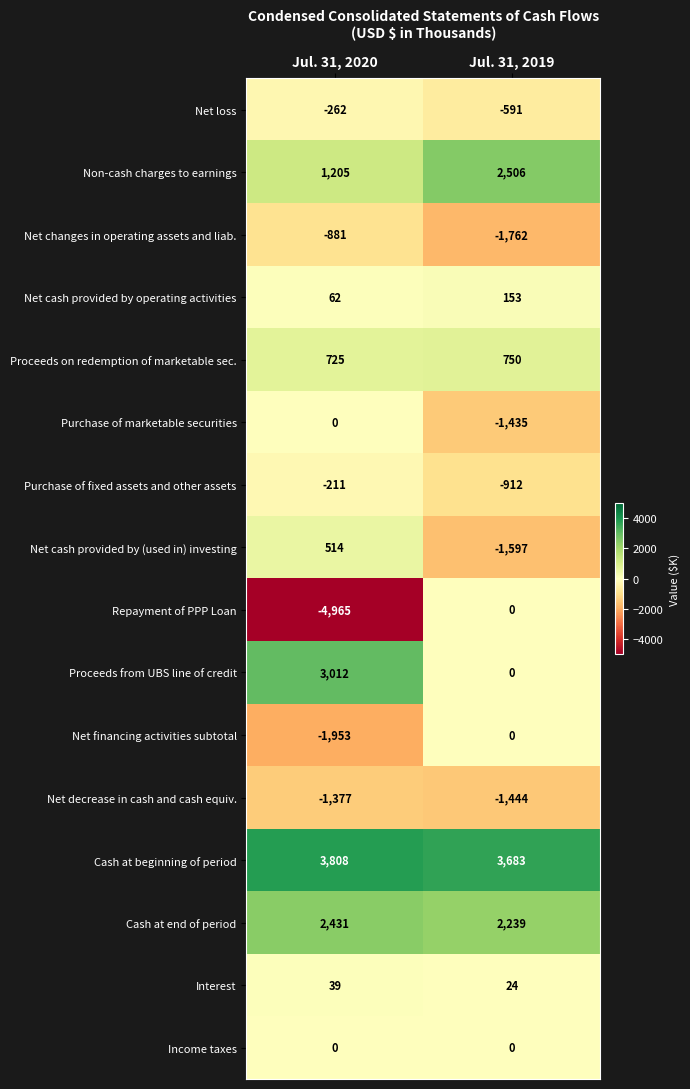

What is the difference between the maximum and minimum values in the Cash at end of period series?

192